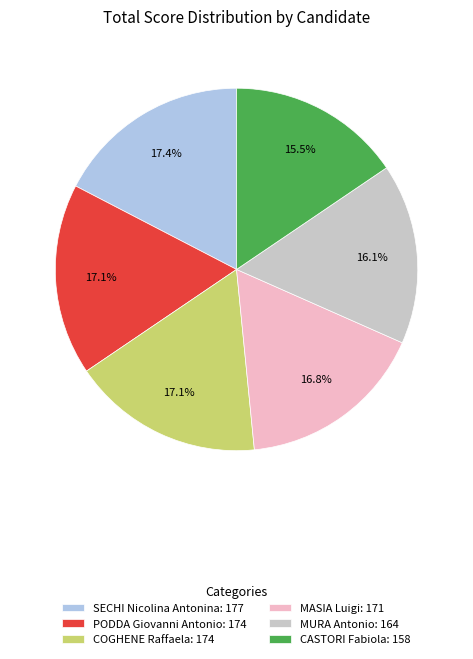

Approximately how many times larger is the value at PODDA Giovanni Antonio: 174 compared to CASTORI Fabiola: 158?

1.1